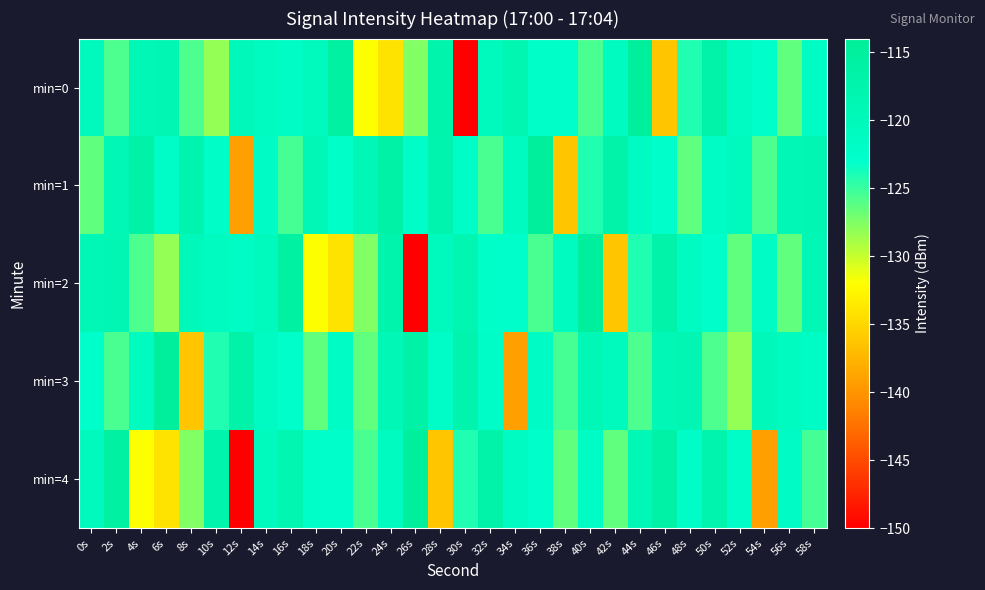

Between 38s and 8s, which is larger?

38s